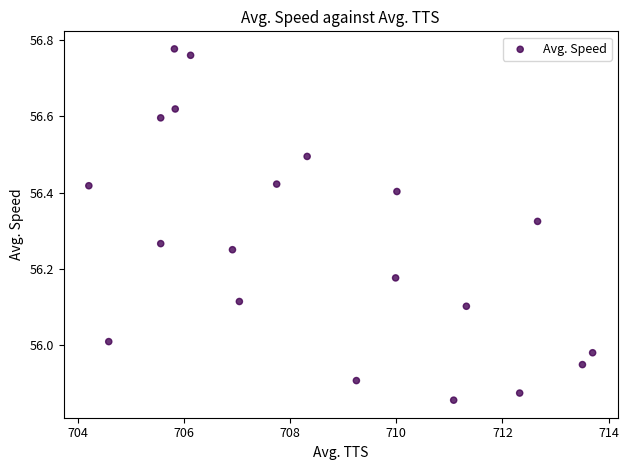

What is the range of Y values (max minus min)?

0.9